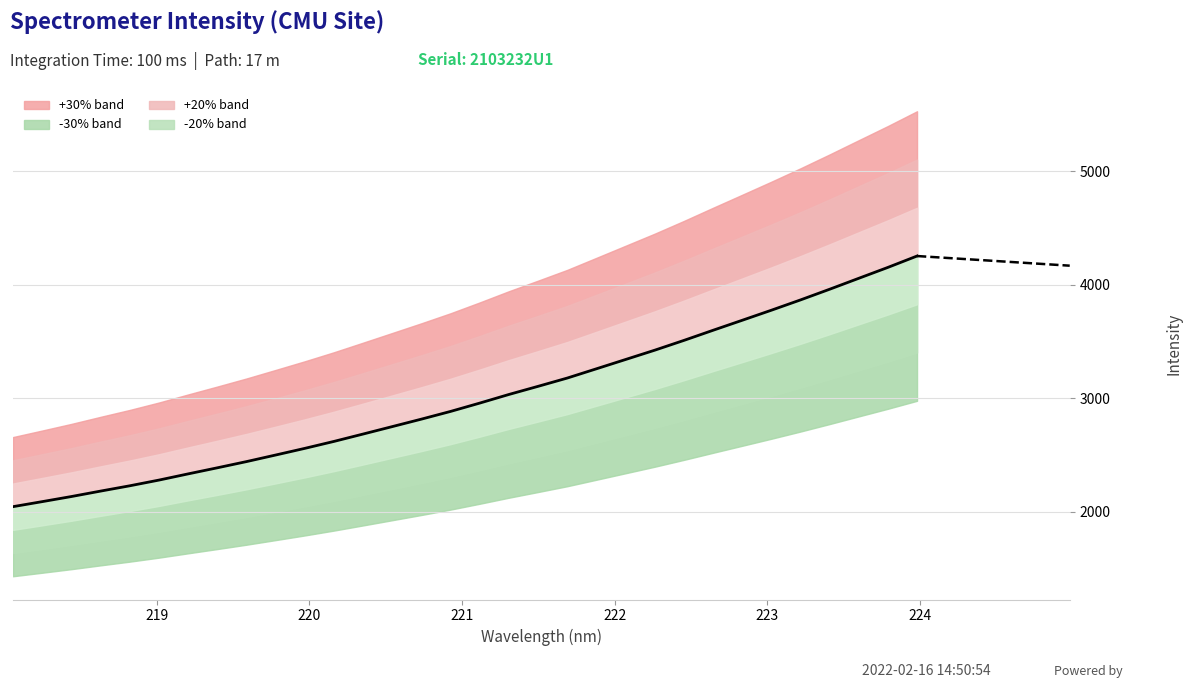

How many values exceed 2957?

16